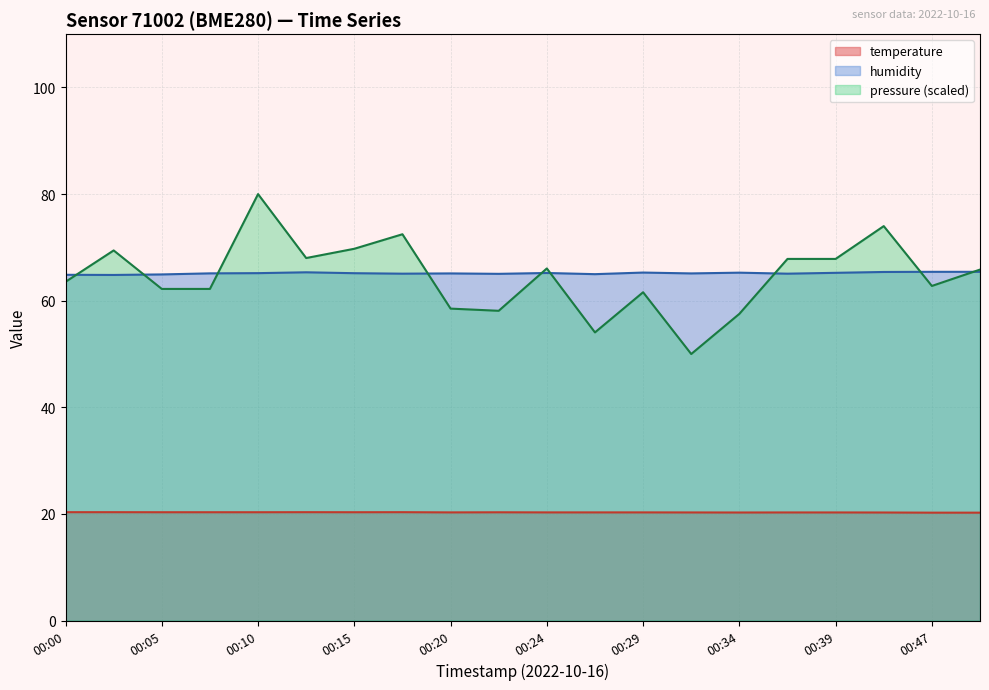

How many data points in pressure_norm are less than 65?

10